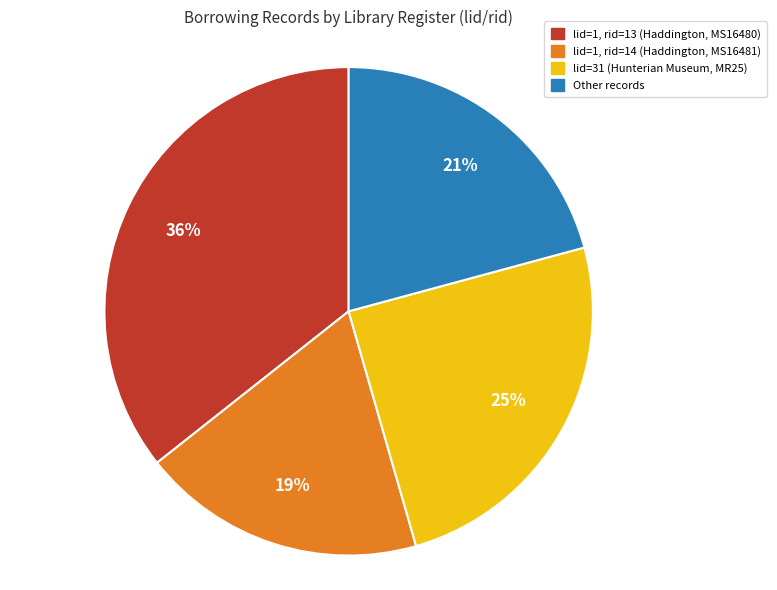

How many segments does this pie chart have?

4